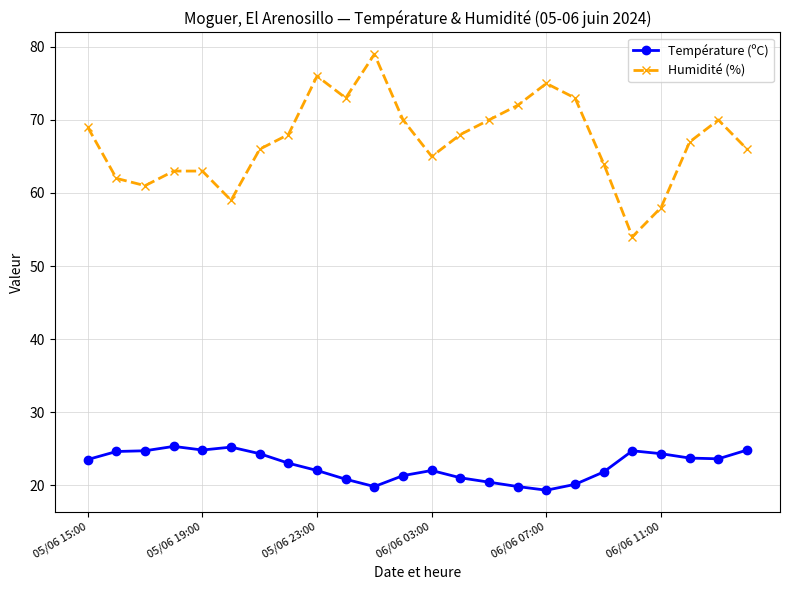

What is the value of the Température (ºC) point at the 18th from the left?

20.1